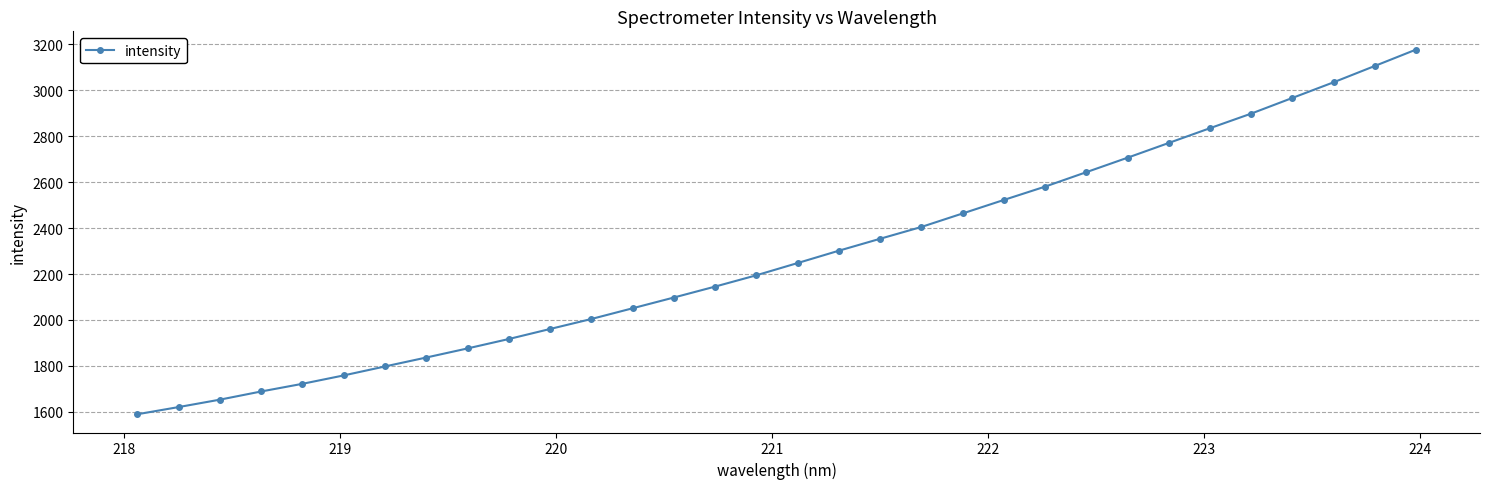

What is the greatest value displayed?

3177.3